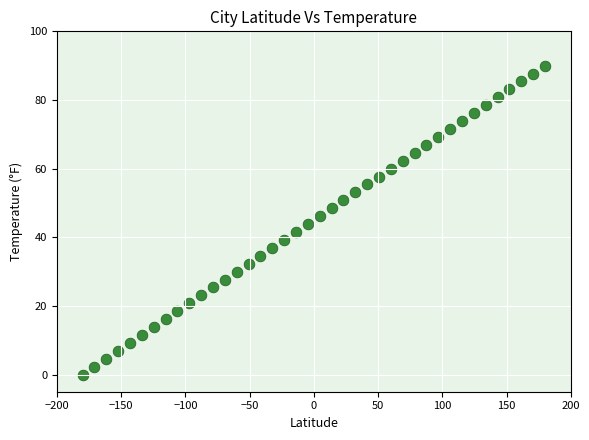

What is the range of Y values (max minus min)?

90.0